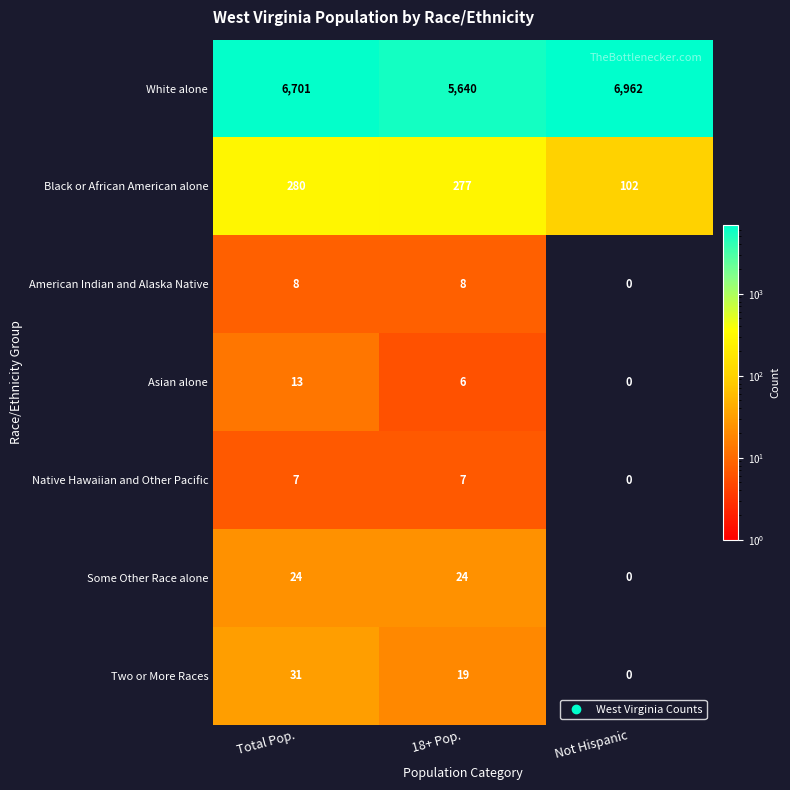

Reading left to right, extract all data points from this chart.

White alone: 6701	5640	6962
Black or African American alone: 280	277	102
American Indian and Alaska Native: 8	8	0
Asian alone: 13	6	0
Native Hawaiian and Other Pacific: 7	7	0
Some Other Race alone: 24	24	0
Two or More Races: 31	19	0